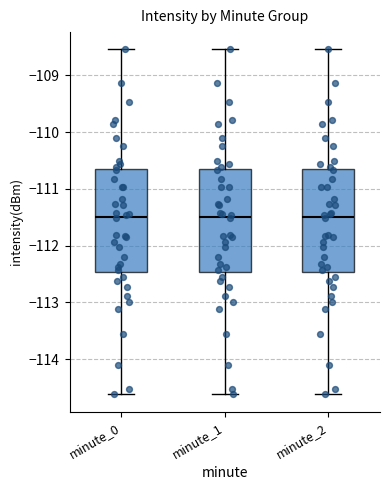

Reading left to right, read every box against the y-axis: the position of its median line, the range the box covers, and the ends of its whiskers. The values are not printed on the chart, so give them approximately, as read against the axis.

minute_0: median -111.5, box -112.5 to -110.7, whiskers -114.6 to -108.5
minute_1: median -111.5, box -112.5 to -110.7, whiskers -114.6 to -108.5
minute_2: median -111.5, box -112.5 to -110.7, whiskers -114.6 to -108.5